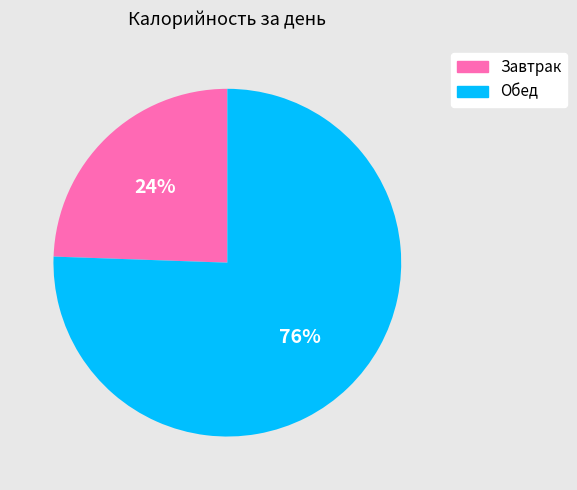

Which has a higher value, Обед or Завтрак?

Обед